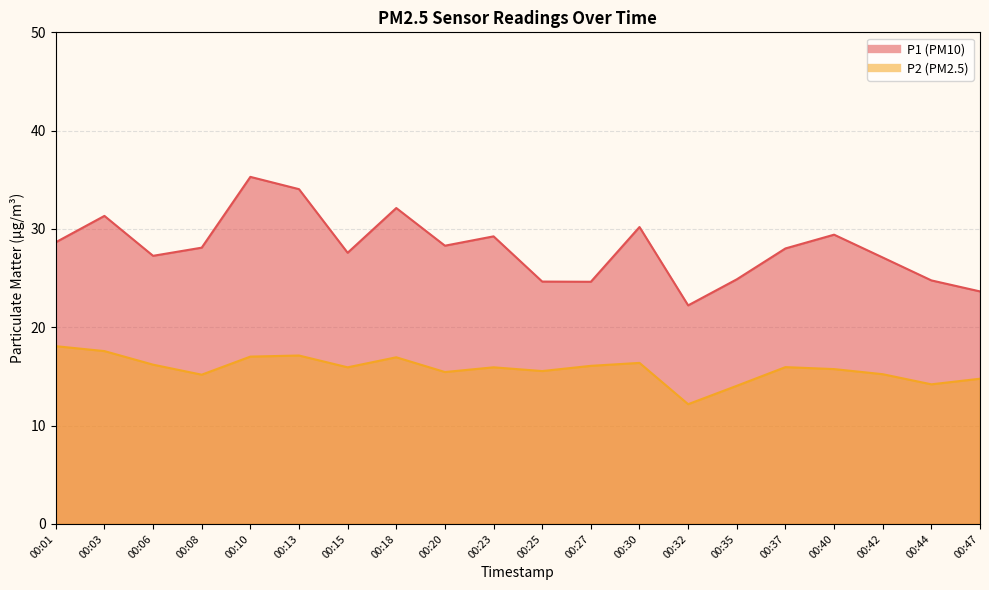

Reading right to left, extract all data points from this chart.

P1: 00:47=23.6	00:44=24.8	00:42=27.1	00:40=29.4	00:37=28.0	00:35=24.9	00:32=22.2	00:30=30.2	00:27=24.6	00:25=24.6	00:23=29.2	00:20=28.3	00:18=32.1	00:15=27.6	00:13=34.0	00:10=35.3	00:08=28.1	00:06=27.3	00:03=31.3	00:01=28.6
P2: 00:47=14.8	00:44=14.2	00:42=15.2	00:40=15.8	00:37=15.9	00:35=14.1	00:32=12.2	00:30=16.4	00:27=16.1	00:25=15.6	00:23=15.9	00:20=15.4	00:18=16.9	00:15=15.9	00:13=17.1	00:10=17.0	00:08=15.2	00:06=16.2	00:03=17.6	00:01=18.1